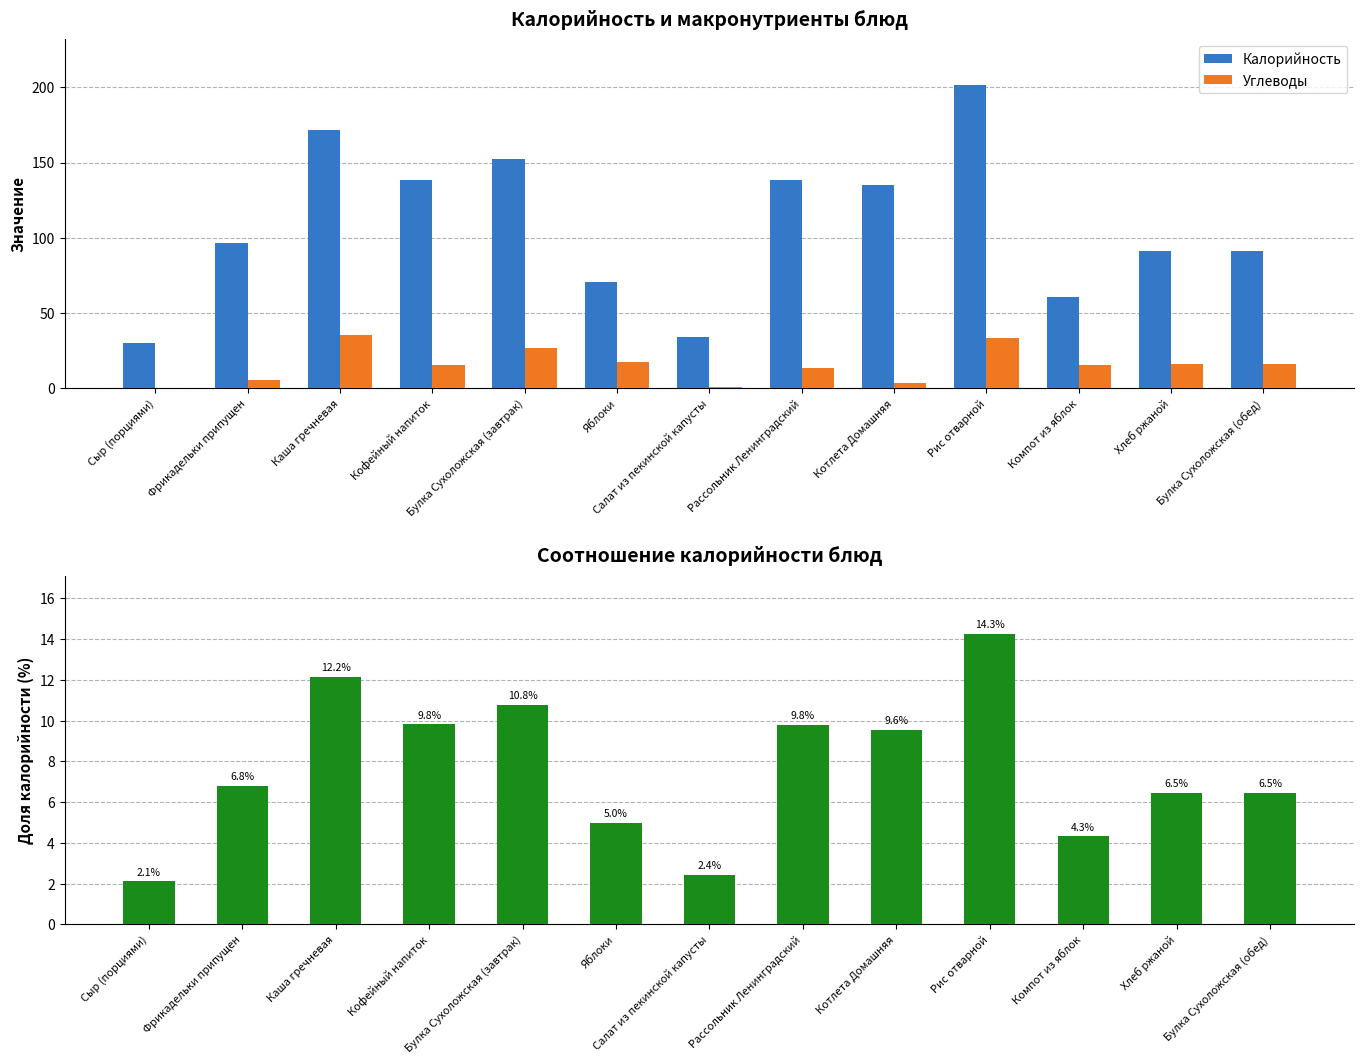

What is the label of the 1st bar from the left?

Сыр (порциями)